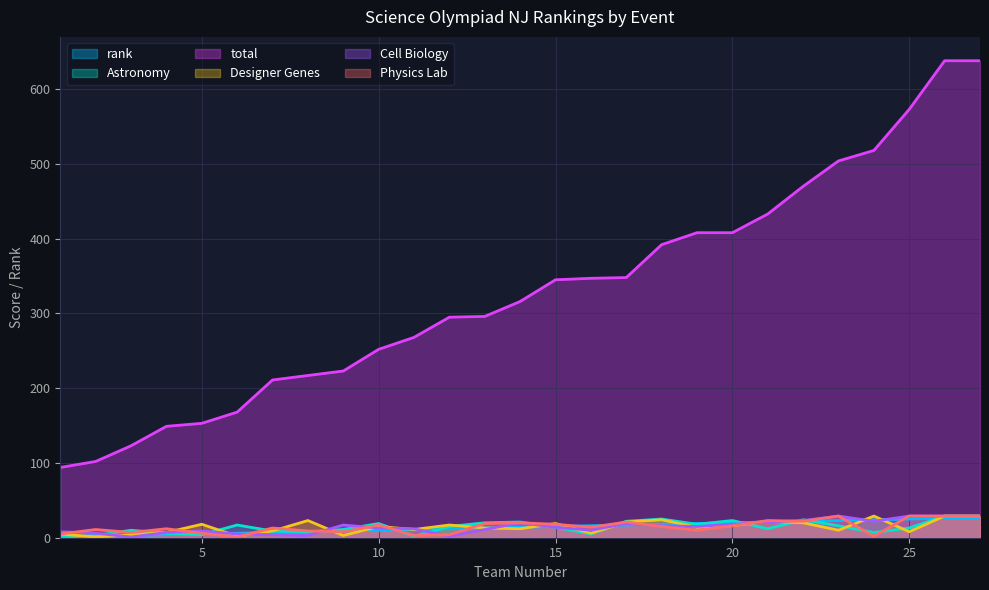

List the labels in order of Cell Biology value, smallest first.

3, 12, 8, 7, 6, 2, 4, 1, 5, 16, 13, 11, 10, 15, 19, 18, 9, 20, 17, 14, 21, 24, 22, 23, 25, 26, 27